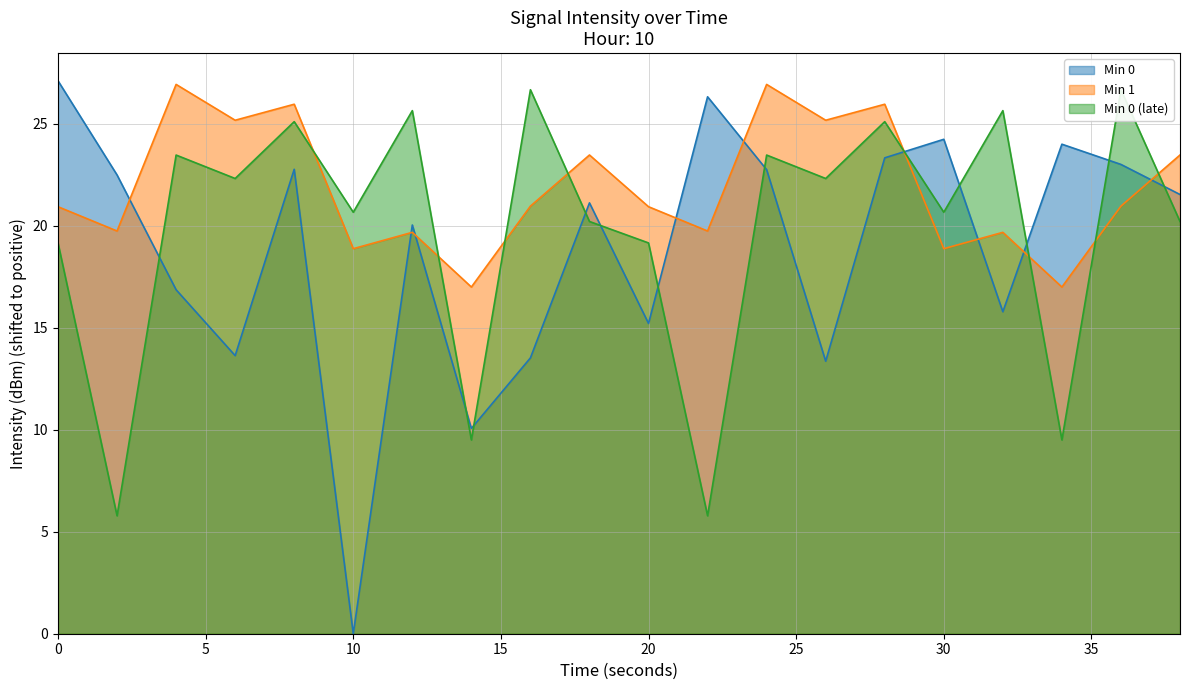

How many data points does each series have?

20